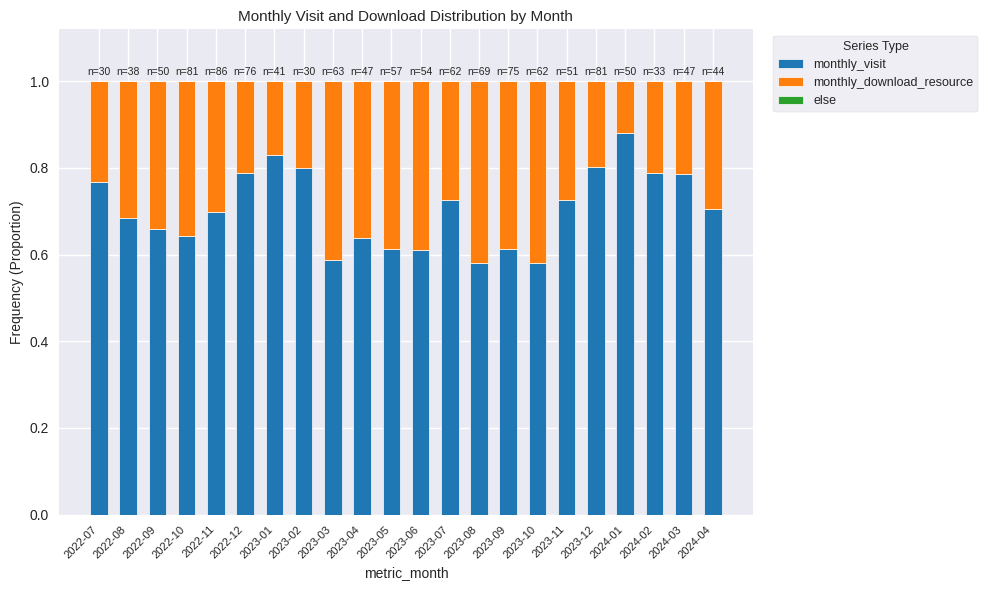

True or false: monthly_visit has a value of 0.8 at 2022-12.

True